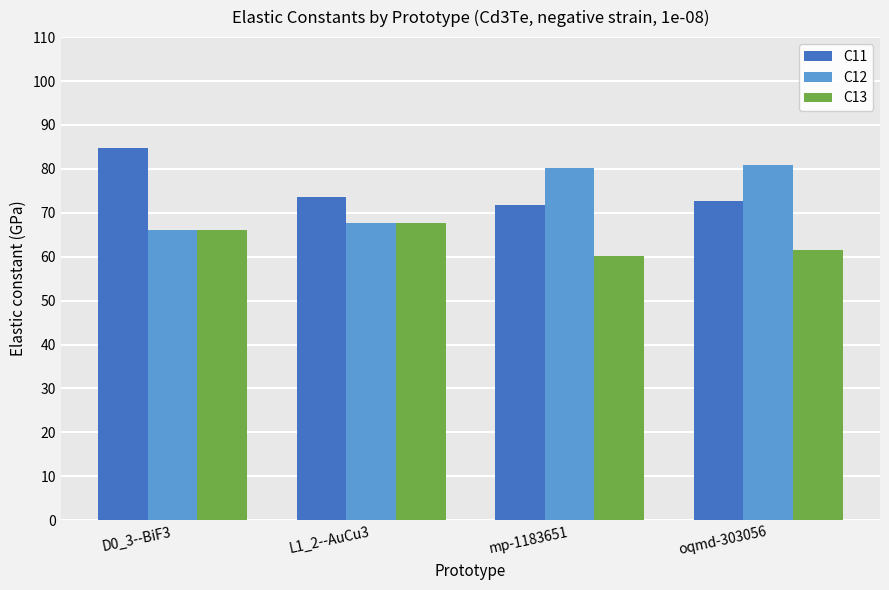

What are all the series names shown in the legend?

C11, C12, C13